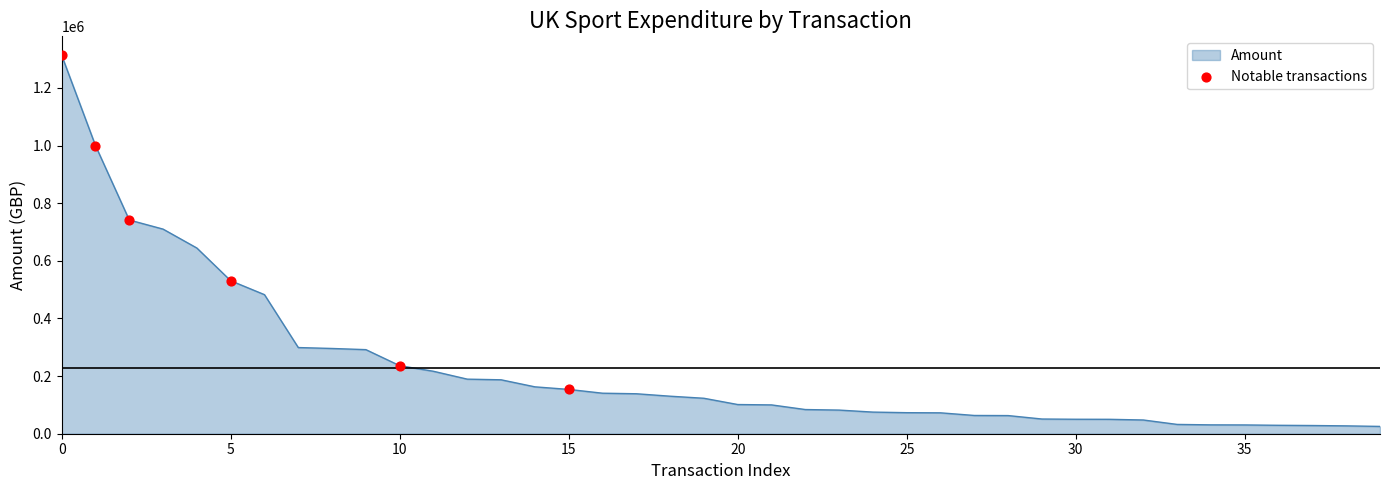

What is the maximum value shown in the chart?

1313271.0